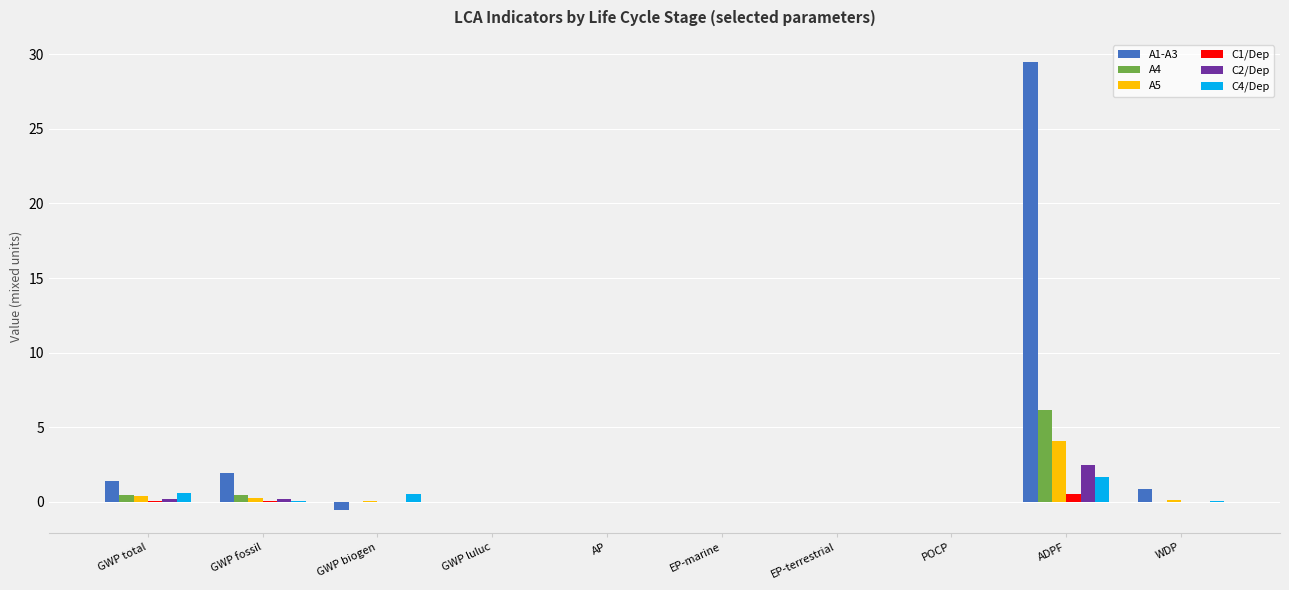

What is the sum of all A5 values?

4.9